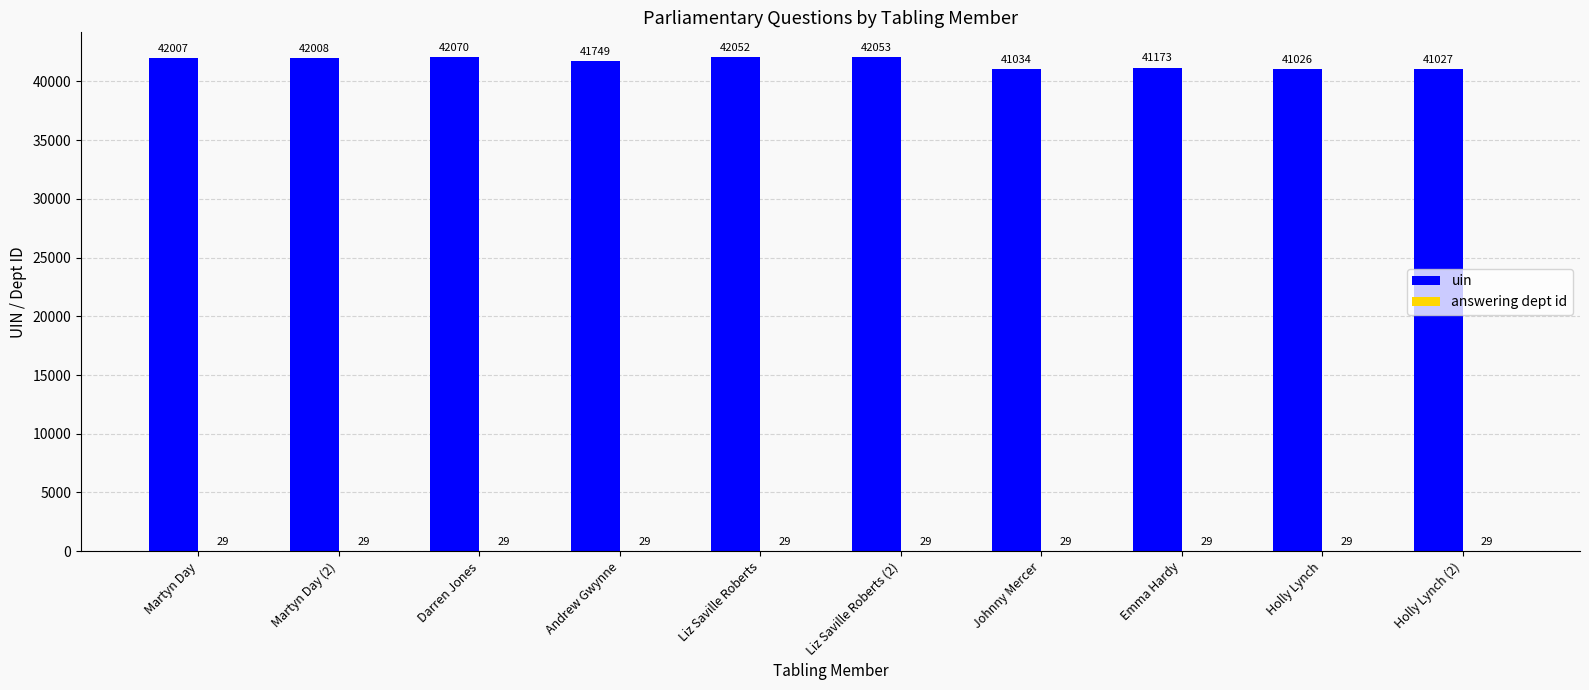

What is the maximum value shown in the chart?

42070